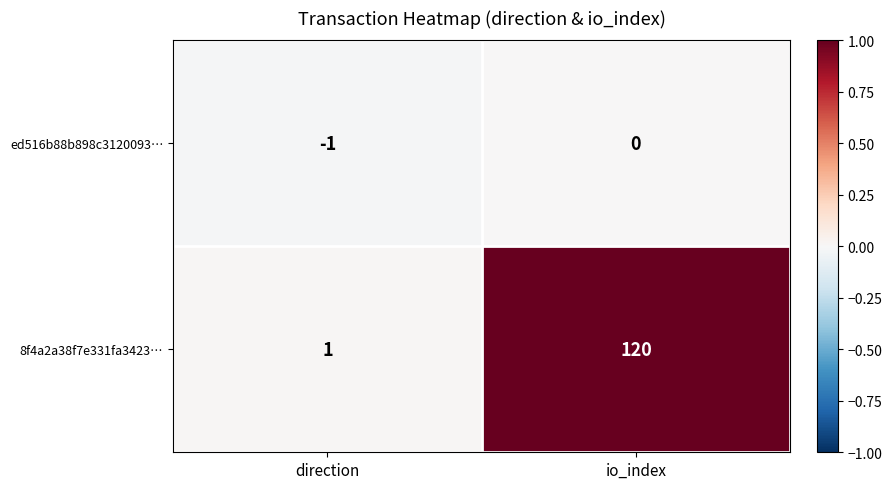

At which label does ed516b88b898c3120093… reach its minimum?

direction